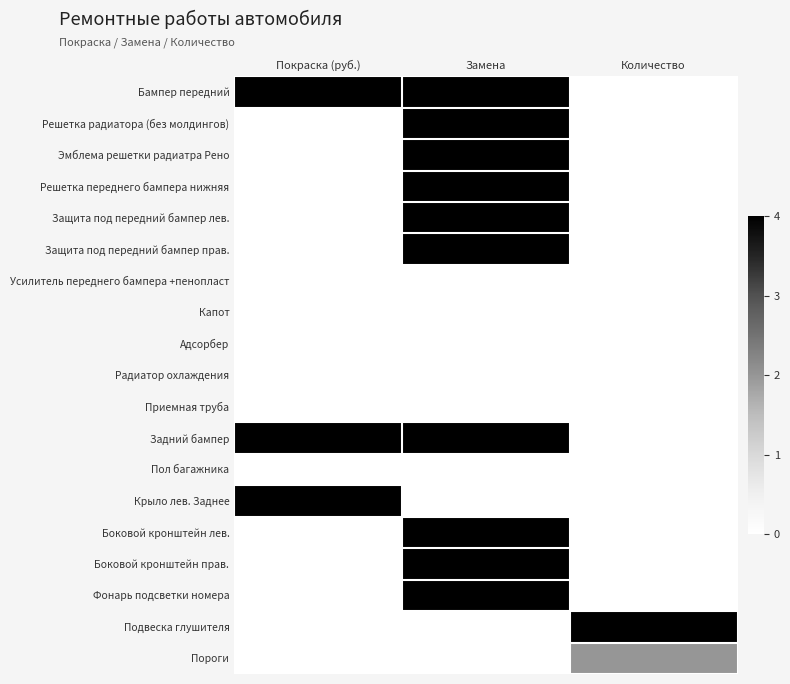

Which series has the largest range (max minus min)?

Бампер передний